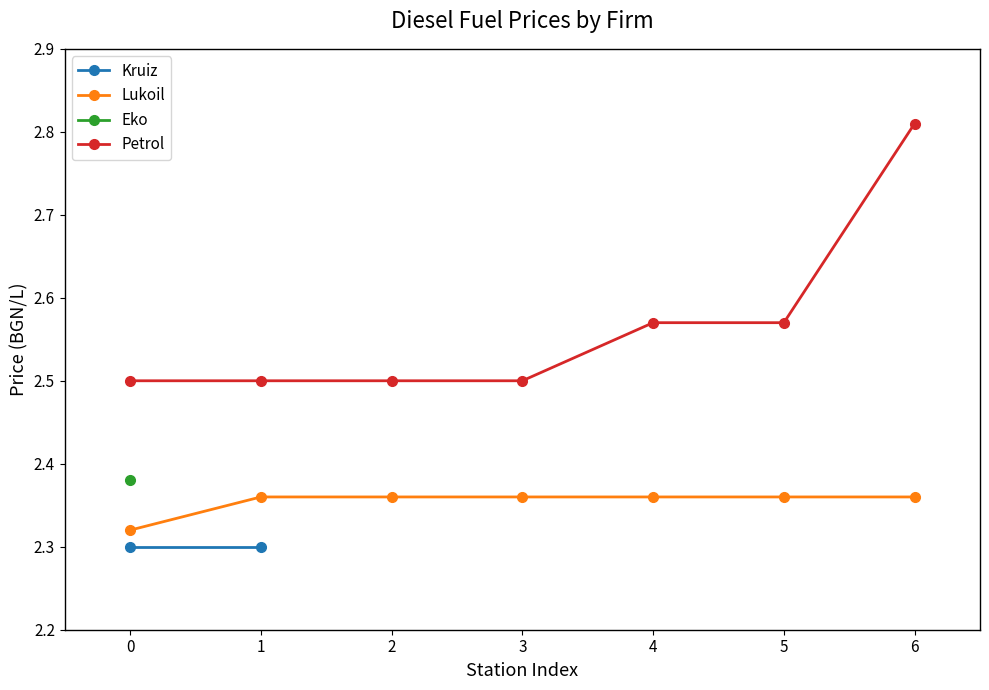

The Petrol series shows 2.5 at 3. True or false?

True